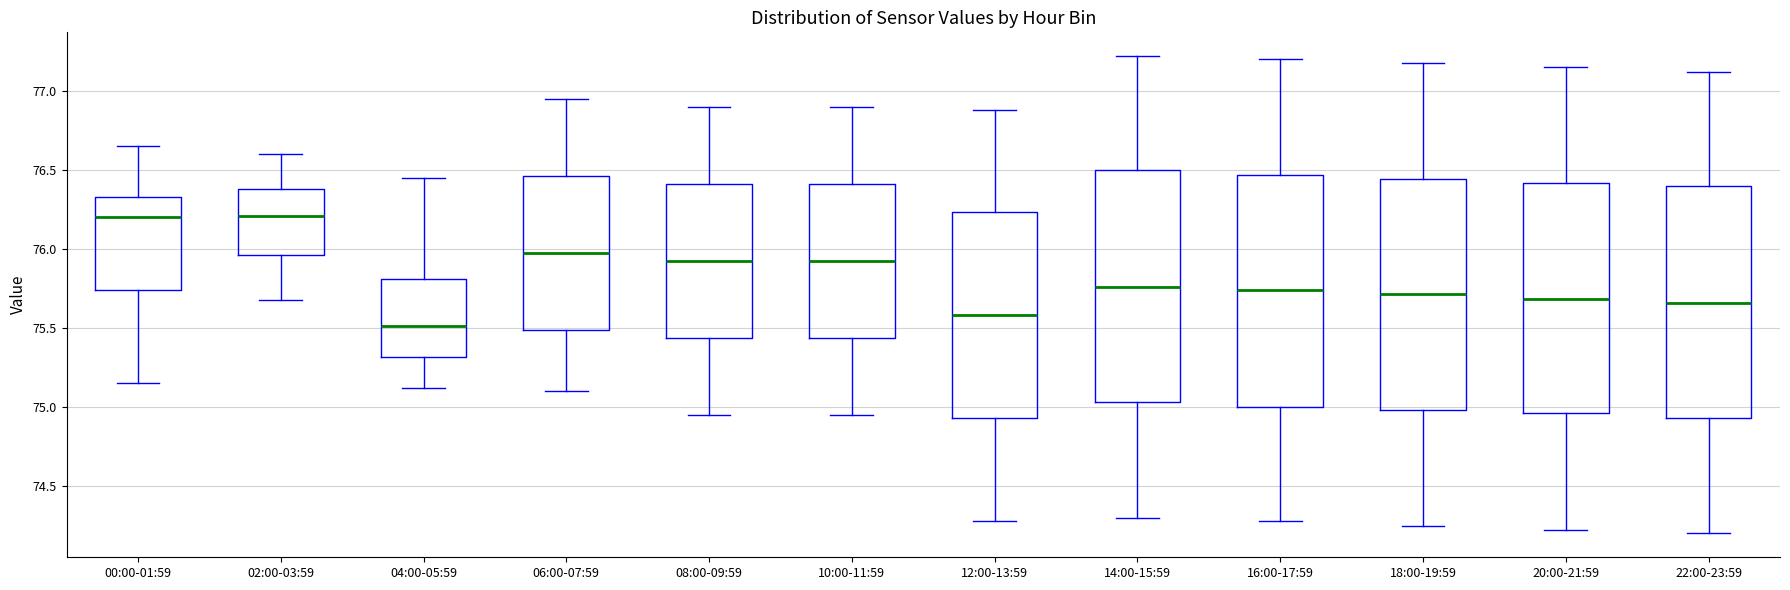

Reading left to right, read every box against the y-axis: the position of its median line, the range the box covers, and the ends of its whiskers. The values are not printed on the chart, so give them approximately, as read against the axis.

00:00-01:59: median 76.20, box 75.75 to 76.35, whiskers 75.15 to 76.65
02:00-03:59: median 76.20, box 75.95 to 76.40, whiskers 75.70 to 76.60
04:00-05:59: median 75.50, box 75.30 to 75.80, whiskers 75.10 to 76.45
06:00-07:59: median 76.00, box 75.50 to 76.45, whiskers 75.10 to 76.95
08:00-09:59: median 75.95, box 75.45 to 76.40, whiskers 74.95 to 76.90
10:00-11:59: median 75.95, box 75.45 to 76.40, whiskers 74.95 to 76.90
12:00-13:59: median 75.60, box 74.95 to 76.25, whiskers 74.30 to 76.90
14:00-15:59: median 75.75, box 75.05 to 76.50, whiskers 74.30 to 77.20
16:00-17:59: median 75.75, box 75.00 to 76.45, whiskers 74.30 to 77.20
18:00-19:59: median 75.70, box 75.00 to 76.45, whiskers 74.25 to 77.20
20:00-21:59: median 75.70, box 74.95 to 76.40, whiskers 74.20 to 77.15
22:00-23:59: median 75.65, box 74.95 to 76.40, whiskers 74.20 to 77.10